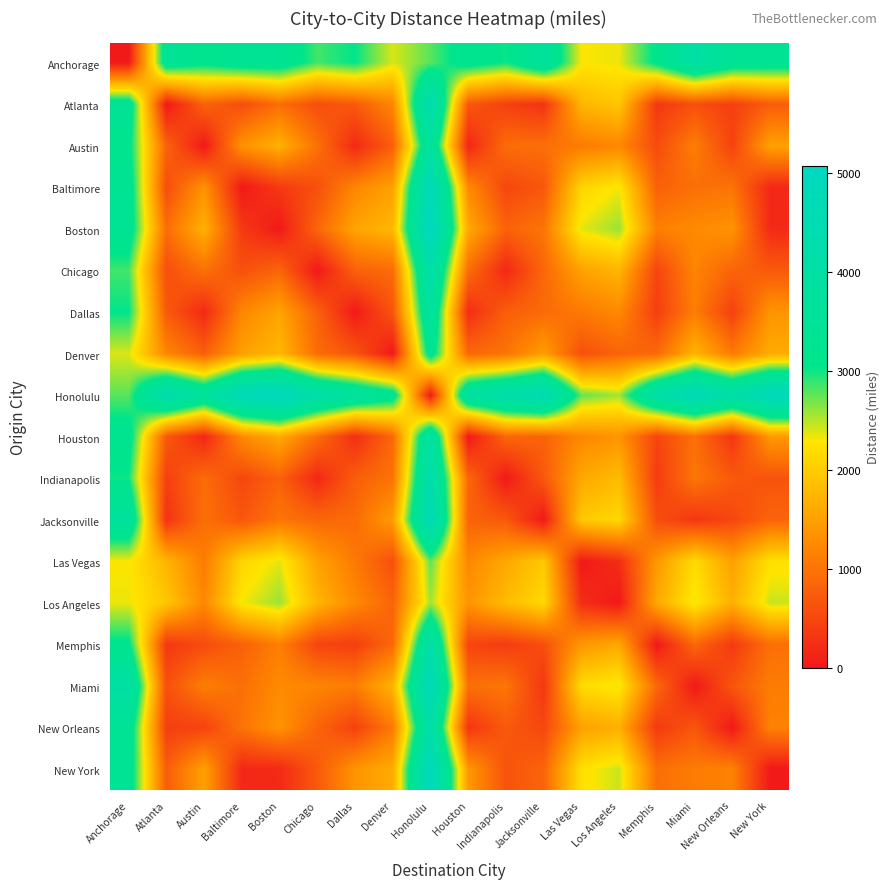

Reading left to right, extract all data points from this chart.

Anchorage: Anchorage=0.0	Atlanta=3399.8	Austin=3163.8	Baltimore=3350.9	Boston=3365.6	Chicago=2848.6	Dallas=3047.7	Denver=2393.4	Honolulu=2782.1	Houston=3268.9	Indianapolis=3009.1	Jacksonville=3684.8	Las Vegas=2293.3	Los Angeles=2338.3	Memphis=3133.7	Miami=3997.2	New Orleans=3428.8	New York=3359.0
Atlanta: Anchorage=3399.8	Atlanta=0.0	Austin=817.3	Baltimore=576.2	Boston=935.2	Chicago=586.8	Dallas=719.2	Denver=1208.8	Honolulu=4489.3	Houston=700.1	Indianapolis=427.0	Jacksonville=285.0	Las Vegas=1740.6	Los Angeles=1931.2	Memphis=336.4	Miami=605.1	New Orleans=424.0	New York=745.4
Austin: Anchorage=3163.8	Atlanta=817.3	Austin=0.0	Baltimore=1345.9	Boston=1692.6	Chicago=976.6	Dallas=182.4	Denver=771.0	Honolulu=3746.5	Houston=146.5	Indianapolis=925.5	Jacksonville=958.2	Las Vegas=1082.2	Los Angeles=1224.2	Memphis=559.5	Miami=1112.3	New Orleans=458.4	New York=1509.9
Baltimore: Anchorage=3350.9	Atlanta=576.2	Austin=1345.9	Baltimore=0.0	Boston=359.1	Chicago=604.7	Dallas=1210.0	Denver=1505.2	Honolulu=4842.2	Houston=1249.2	Indianapolis=509.2	Jacksonville=681.1	Las Vegas=2098.6	Los Angeles=2313.0	Memphis=791.1	Miami=956.0	New Orleans=998.3	New York=169.3
Boston: Anchorage=3365.6	Atlanta=935.2	Austin=1692.6	Baltimore=359.1	Boston=0.0	Chicago=849.2	Dallas=1547.8	Denver=1763.8	Honolulu=5077.7	Houston=1602.3	Indianapolis=804.9	Jacksonville=1016.3	Las Vegas=2367.3	Los Angeles=2588.9	Memphis=1133.7	Miami=1256.7	New Orleans=1357.2	New York=189.9
Chicago: Anchorage=2848.6	Atlanta=586.8	Austin=976.6	Baltimore=604.7	Boston=849.2	Chicago=0.0	Dallas=801.7	Denver=916.1	Honolulu=4245.0	Houston=938.7	Indianapolis=163.5	Jacksonville=862.1	Las Vegas=1518.5	Los Angeles=1739.7	Memphis=480.4	Miami=1188.3	New Orleans=832.3	New York=711.5
Dallas: Anchorage=3047.7	Atlanta=719.2	Austin=182.4	Baltimore=1210.0	Boston=1547.8	Chicago=801.7	Dallas=0.0	Denver=661.4	Honolulu=3786.7	Houston=225.1	Indianapolis=762.9	Jacksonville=906.1	Las Vegas=1067.8	Los Angeles=1236.6	Memphis=419.6	Miami=1109.2	New Orleans=441.8	New York=1369.5
Denver: Anchorage=2393.4	Atlanta=1208.8	Austin=771.0	Baltimore=1505.2	Boston=1763.8	Chicago=916.1	Dallas=661.4	Denver=0.0	Honolulu=3337.6	Houston=877.6	Indianapolis=997.4	Jacksonville=1464.0	Las Vegas=604.5	Los Angeles=829.5	Memphis=876.5	Miami=1723.0	New Orleans=1079.1	New York=1625.9
Honolulu: Anchorage=2782.1	Atlanta=4489.3	Austin=3746.5	Baltimore=4842.2	Boston=5077.7	Chicago=4245.0	Dallas=3786.7	Denver=3337.6	Honolulu=0.0	Houston=3891.7	Indianapolis=4335.1	Jacksonville=4692.1	Las Vegas=2756.0	Los Angeles=2558.2	Memphis=4156.7	Miami=4853.1	New Orleans=4203.3	New York=4956.0
Houston: Anchorage=3268.9	Atlanta=700.1	Austin=146.5	Baltimore=1249.2	Boston=1602.3	Chicago=938.7	Dallas=225.1	Denver=877.6	Honolulu=3891.7	Houston=0.0	Indianapolis=864.8	Jacksonville=819.7	Las Vegas=1225.1	Los Angeles=1370.2	Memphis=483.7	Miami=965.9	New Orleans=316.9	New York=1416.1
Indianapolis: Anchorage=3009.1	Atlanta=427.0	Austin=925.5	Baltimore=509.2	Boston=804.9	Chicago=163.5	Dallas=762.9	Denver=997.4	Honolulu=4335.1	Houston=864.8	Indianapolis=0.0	Jacksonville=699.2	Las Vegas=1589.5	Los Angeles=1804.4	Memphis=383.5	Miami=1025.7	New Orleans=712.8	New York=643.2
Jacksonville: Anchorage=3684.8	Atlanta=285.0	Austin=958.2	Baltimore=681.1	Boston=1016.3	Chicago=862.1	Dallas=906.1	Denver=1464.0	Honolulu=4692.1	Houston=819.7	Indianapolis=699.2	Jacksonville=0.0	Las Vegas=1964.5	Los Angeles=2141.8	Memphis=589.7	Miami=327.1	New Orleans=503.2	New York=835.0
Las Vegas: Anchorage=2293.3	Atlanta=1740.6	Austin=1082.2	Baltimore=2098.6	Boston=2367.3	Chicago=1518.5	Dallas=1067.8	Denver=604.5	Honolulu=2756.0	Houston=1225.1	Indianapolis=1589.5	Jacksonville=1964.5	Las Vegas=0.0	Los Angeles=228.6	Memphis=1405.1	Miami=2175.7	New Orleans=1507.4	New York=2225.6
Los Angeles: Anchorage=2338.3	Atlanta=1931.2	Austin=1224.2	Baltimore=2313.0	Boston=2588.9	Chicago=1739.7	Dallas=1236.6	Denver=829.5	Honolulu=2558.2	Houston=1370.2	Indianapolis=1804.4	Jacksonville=2141.8	Las Vegas=228.6	Los Angeles=0.0	Memphis=1598.8	Miami=2333.4	New Orleans=1667.9	New York=2443.7
Memphis: Anchorage=3133.7	Atlanta=336.4	Austin=559.5	Baltimore=791.1	Boston=1133.7	Chicago=480.4	Dallas=419.6	Denver=876.5	Honolulu=4156.7	Houston=483.7	Indianapolis=383.5	Jacksonville=589.7	Las Vegas=1405.1	Los Angeles=1598.8	Memphis=0.0	Miami=872.5	New Orleans=358.7	New York=952.5
Miami: Anchorage=3997.2	Atlanta=605.1	Austin=1112.3	Baltimore=956.0	Boston=1256.7	Chicago=1188.3	Dallas=1109.2	Denver=1723.0	Honolulu=4853.1	Houston=965.9	Indianapolis=1025.7	Jacksonville=327.1	Las Vegas=2175.7	Los Angeles=2333.4	Memphis=872.5	Miami=0.0	New Orleans=668.3	New York=1090.9
New Orleans: Anchorage=3428.8	Atlanta=424.0	Austin=458.4	Baltimore=998.3	Boston=1357.2	Chicago=832.3	Dallas=441.8	Denver=1079.1	Honolulu=4203.3	Houston=316.9	Indianapolis=712.8	Jacksonville=503.2	Las Vegas=1507.4	Los Angeles=1667.9	Memphis=358.7	Miami=668.3	New Orleans=0.0	New York=1167.5
New York: Anchorage=3359.0	Atlanta=745.4	Austin=1509.9	Baltimore=169.3	Boston=189.9	Chicago=711.5	Dallas=1369.5	Denver=1625.9	Honolulu=4956.0	Houston=1416.1	Indianapolis=643.2	Jacksonville=835.0	Las Vegas=2225.6	Los Angeles=2443.7	Memphis=952.5	Miami=1090.9	New Orleans=1167.5	New York=0.0